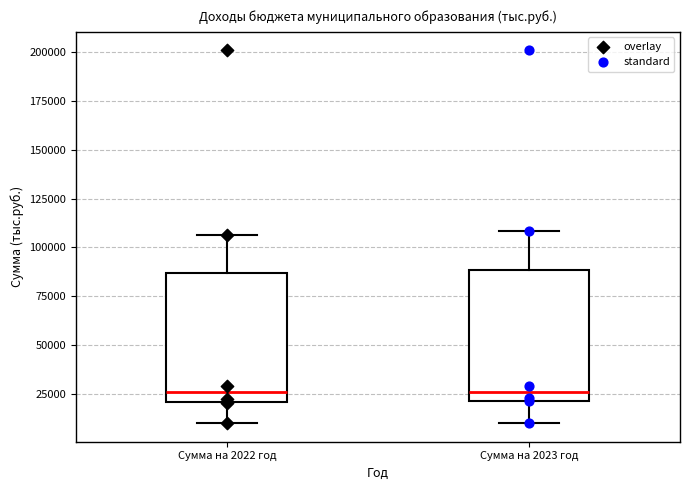

Where does the median line of the box for Сумма на 2022 год sit on the y-axis? The values are not printed on the chart, so give them approximately, as read against the axis.

25000